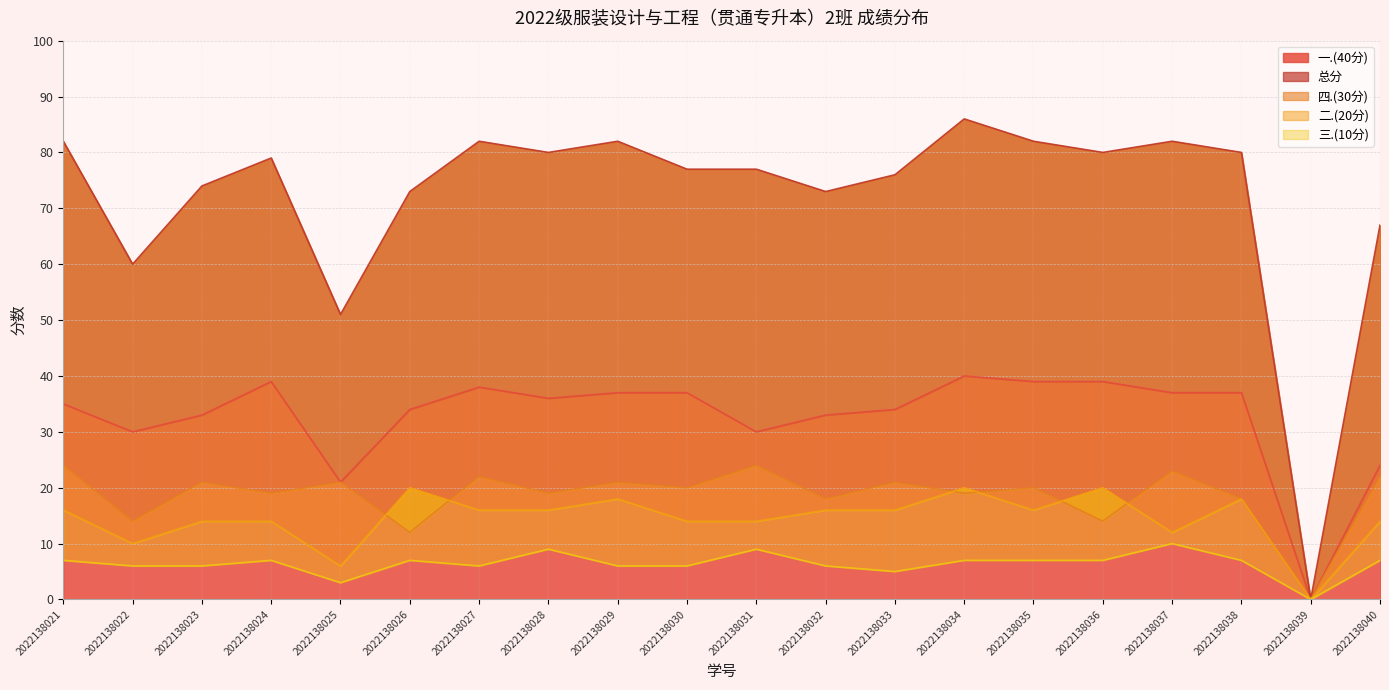

The value of 四.(30分) at 2022138030 is 20. True or false?

True